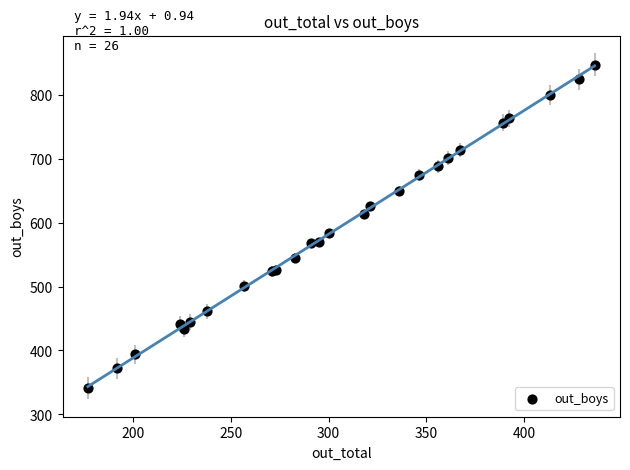

What Y value in the scatter plot is closest to 594?

583